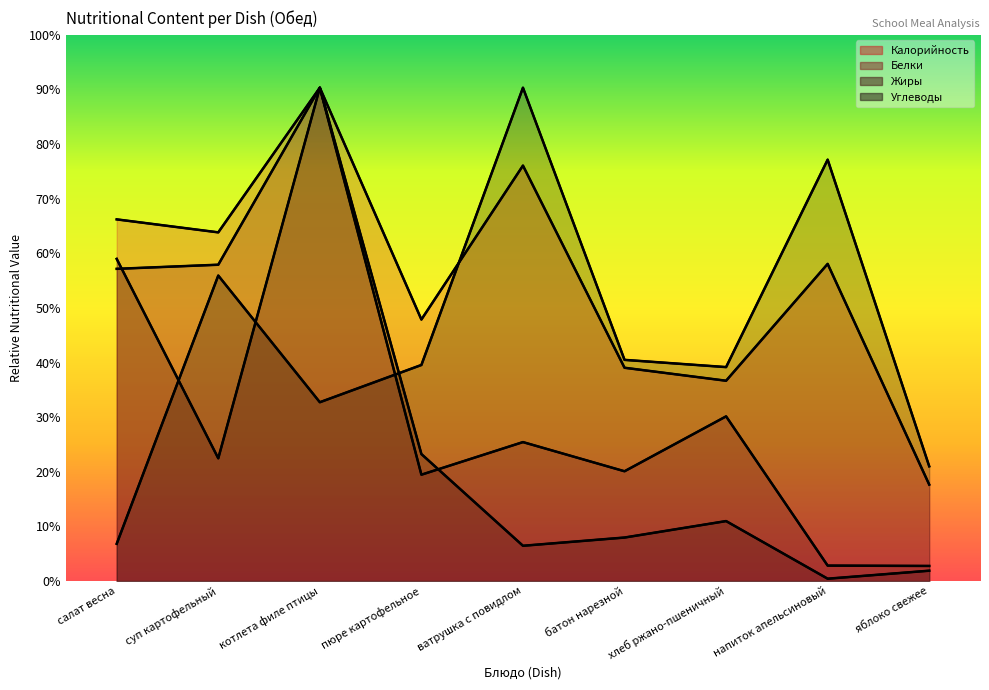

The value of Жиры at ватрушка с повидлом is 33.8. True or false?

False